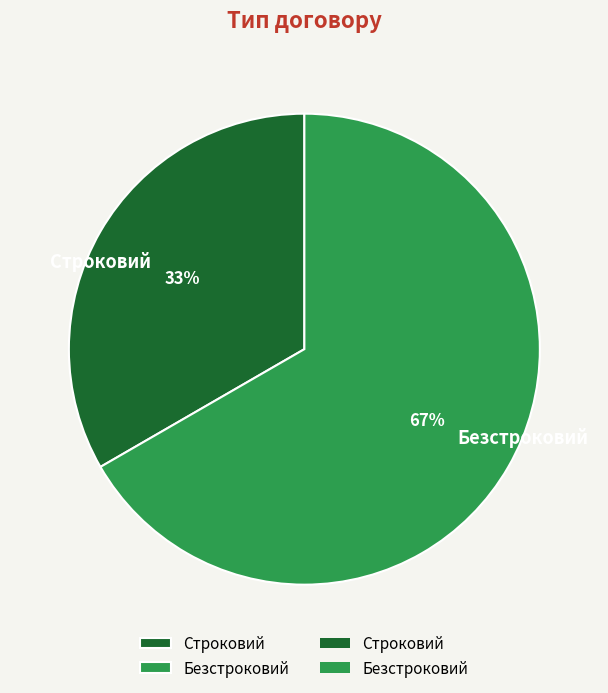

True or false: Строковий accounts for 46% of the total.

False